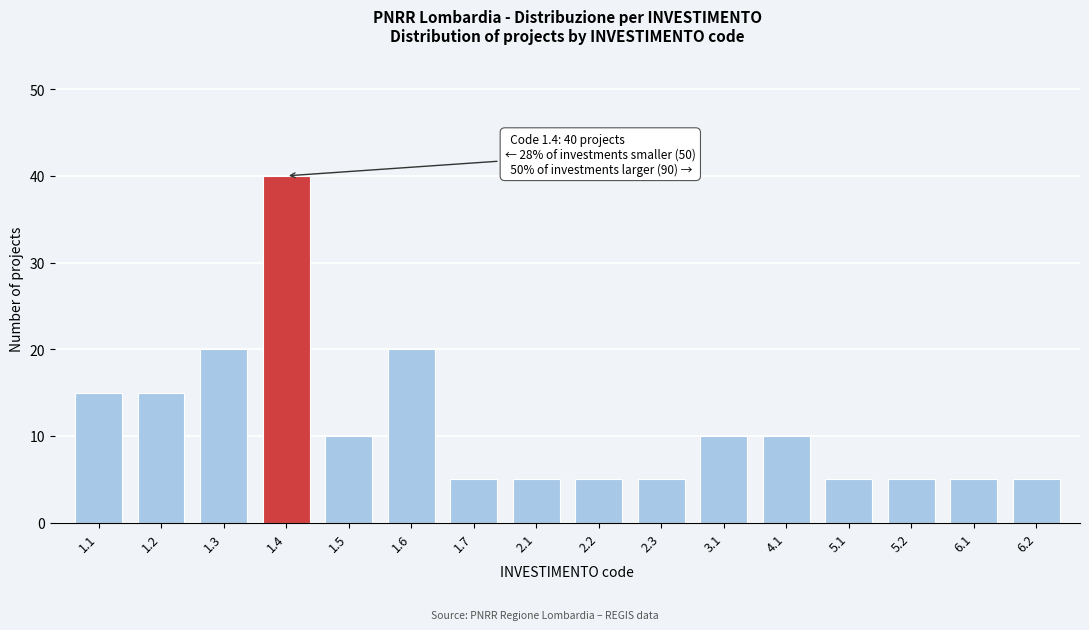

Reading left to right, transcribe all the data shown in this chart.

1.1=15	1.2=15	1.3=20	1.4=40	1.5=10	1.6=20	1.7=5	2.1=5	2.2=5	2.3=5	3.1=10	4.1=10	5.1=5	5.2=5	6.1=5	6.2=5